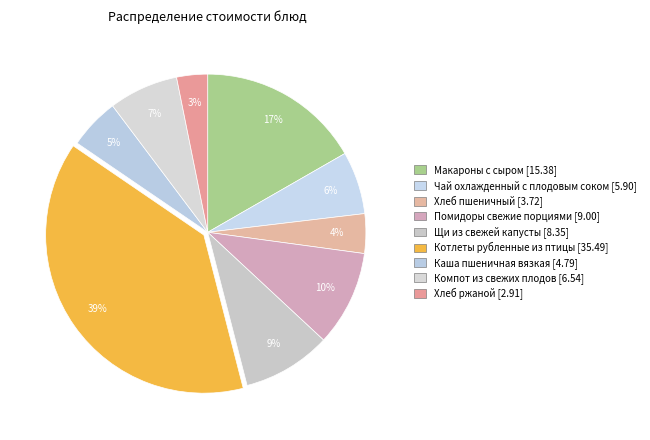

Does Каша пшеничная вязкая account for over 50% of the chart?

No